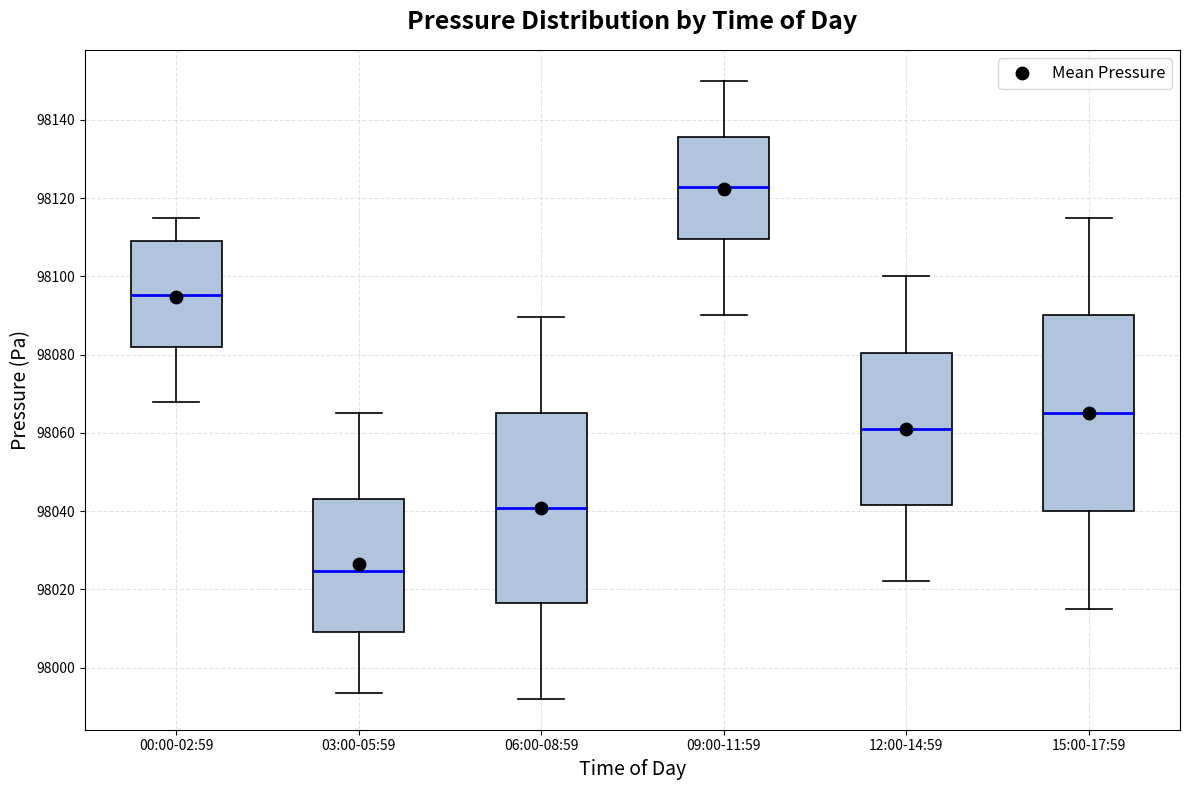

Reading left to right, read every box against the y-axis: the position of its median line, the range the box covers, and the ends of its whiskers. The values are not printed on the chart, so give them approximately, as read against the axis.

00:00-02:59: median 98096, box 98082 to 98108, whiskers 98068 to 98116
03:00-05:59: median 98024, box 98010 to 98044, whiskers 97994 to 98066
06:00-08:59: median 98040, box 98016 to 98066, whiskers 97992 to 98090
09:00-11:59: median 98122, box 98110 to 98136, whiskers 98090 to 98150
12:00-14:59: median 98062, box 98042 to 98080, whiskers 98022 to 98100
15:00-17:59: median 98066, box 98040 to 98090, whiskers 98016 to 98116